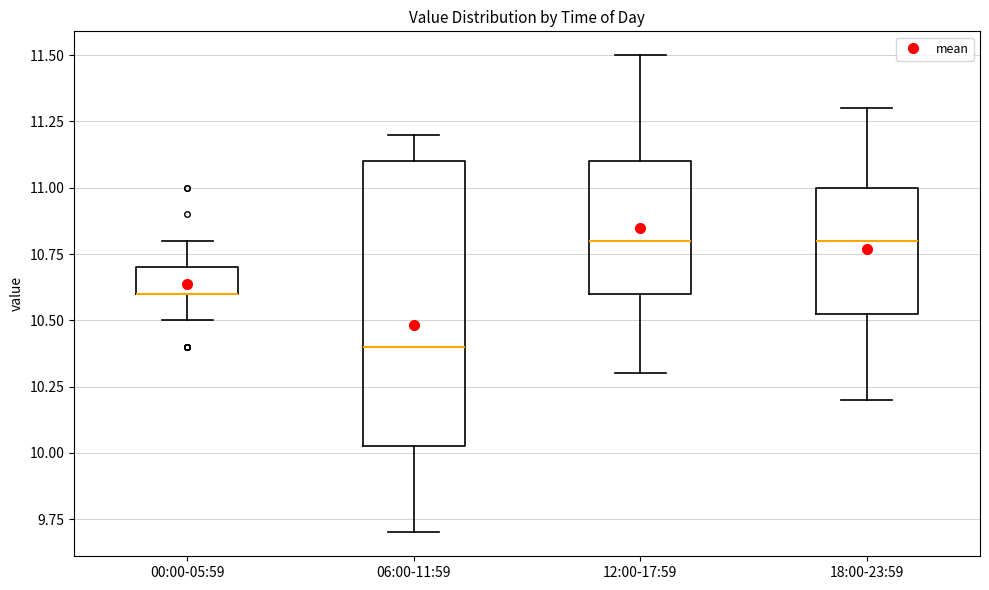

Reading left to right, transcribe this box plot: for each box, give where its median line is, the range the box spans, and where its two whiskers end, as read against the y-axis. The values are not printed on the chart, so give them approximately, as read against the axis.

00:00-05:59: median 10.60 (drawn on the box's lower edge), box 10.60 to 10.70, whiskers 10.50 to 10.80
06:00-11:59: median 10.40, box 10.05 to 11.10, whiskers 9.70 to 11.20
12:00-17:59: median 10.80, box 10.60 to 11.10, whiskers 10.30 to 11.50
18:00-23:59: median 10.80, box 10.55 to 11.00, whiskers 10.20 to 11.30